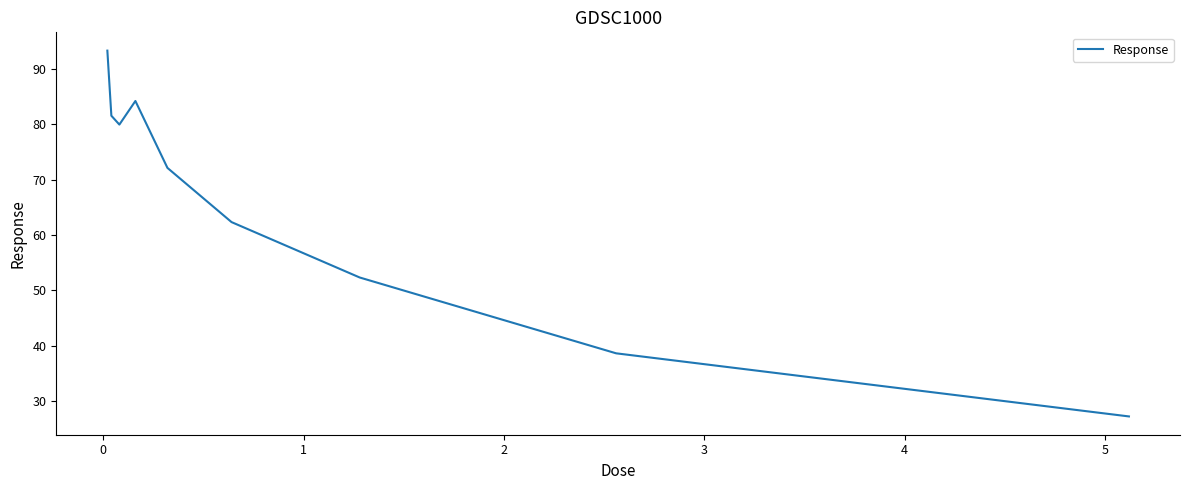

What is the greatest value displayed?

93.3